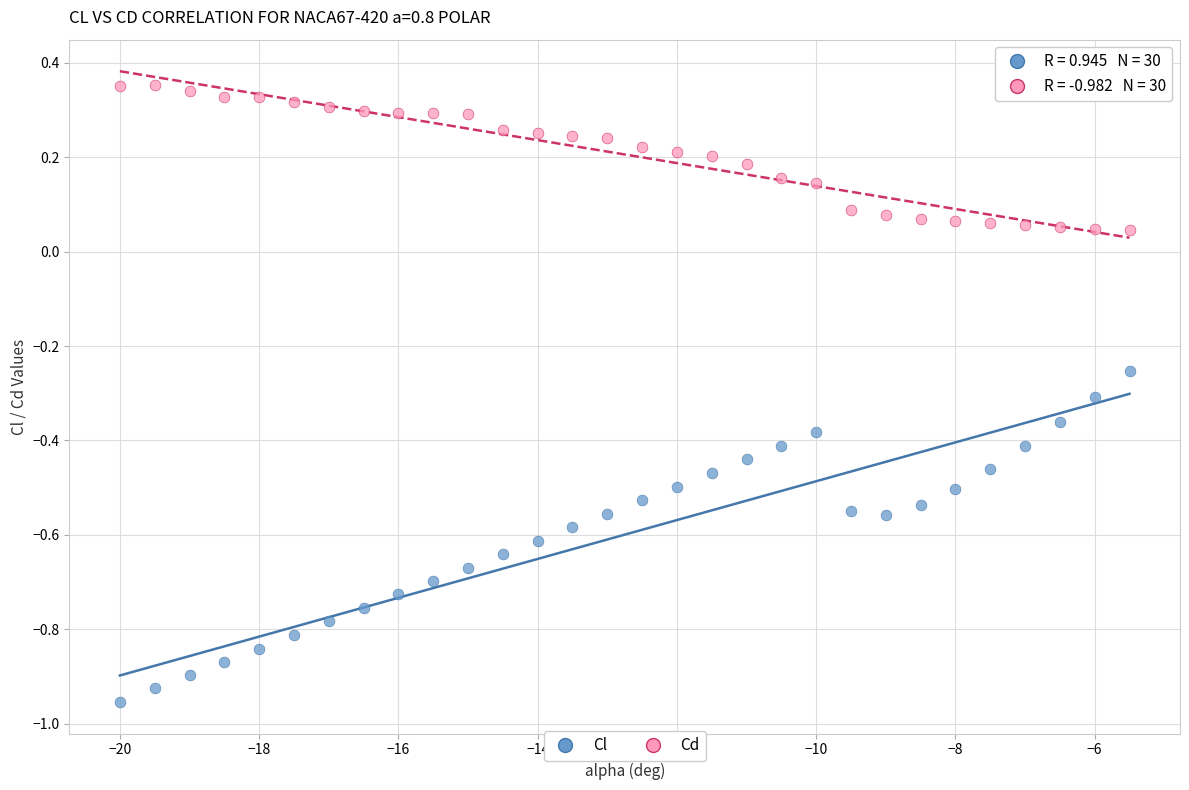

Across all data points, what is the range of X values (max minus min)?

14.5